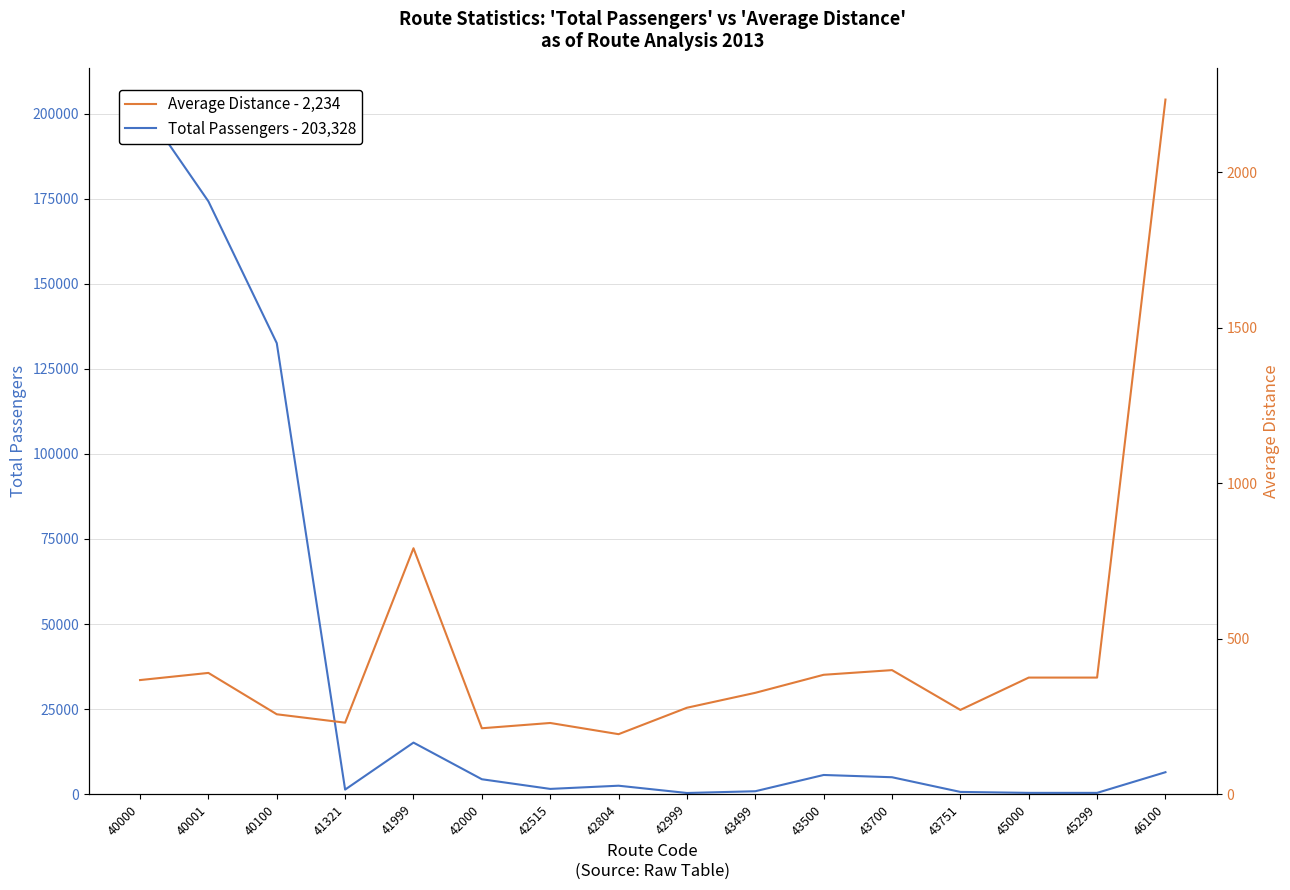

Is it true that Total Passengers - 203,328 equals 864 at 43499?

True